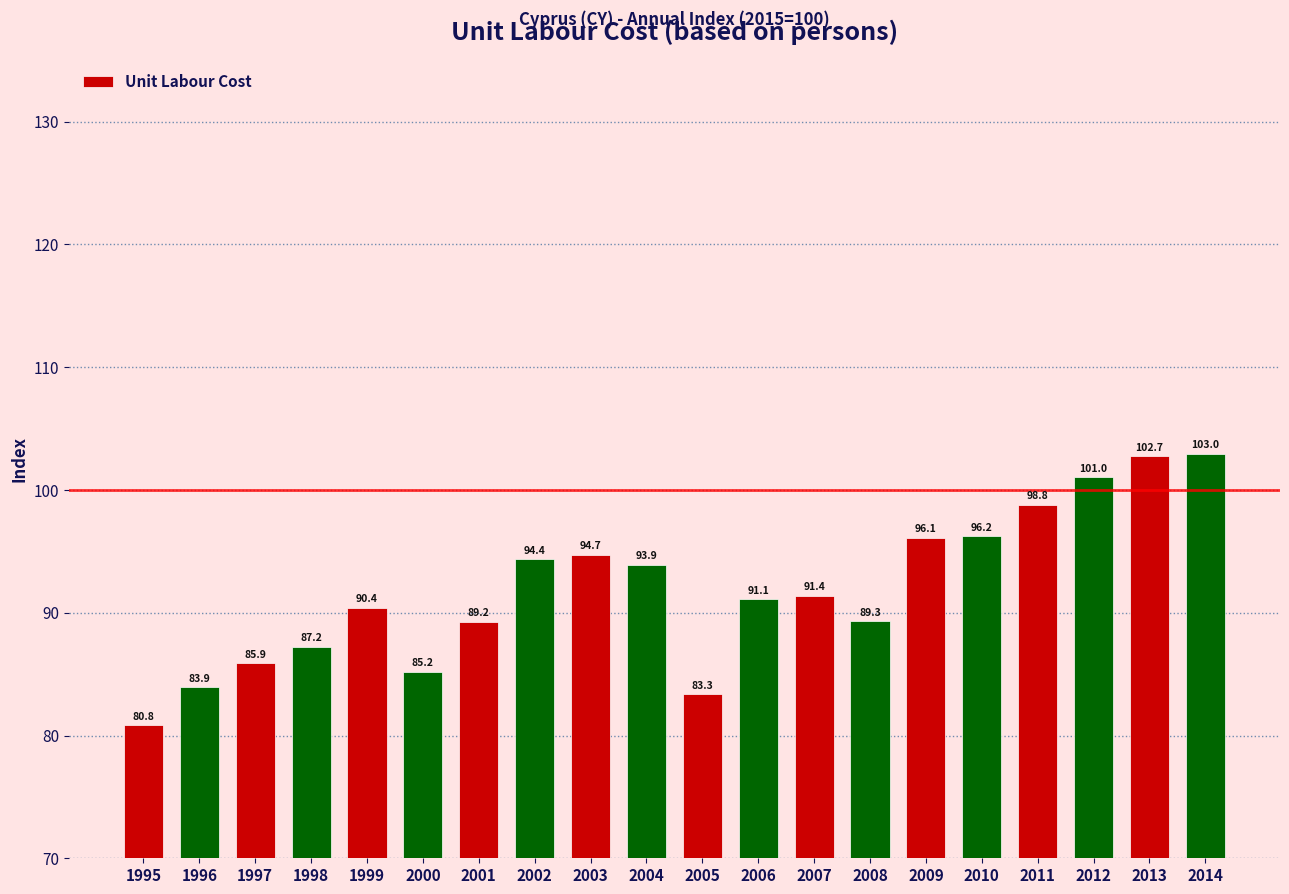

What is the sum of all values?

1838.7